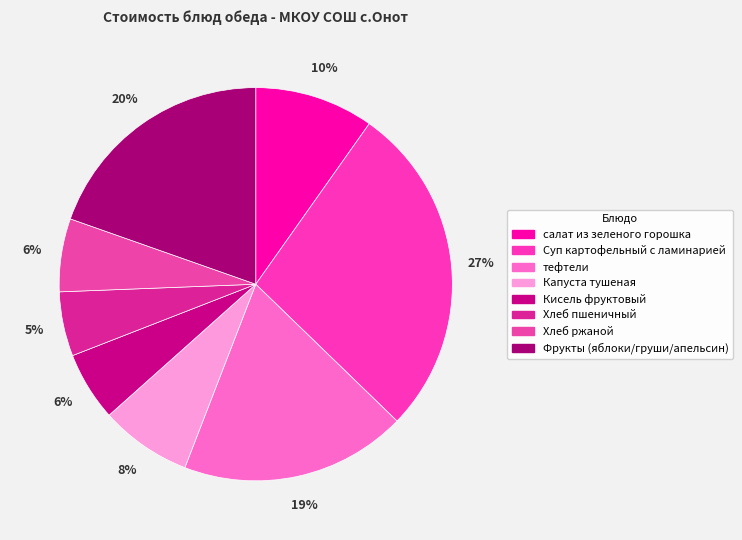

What is the change in value from Суп картофельный с ламинарией to Хлеб ржаной?

-21.9